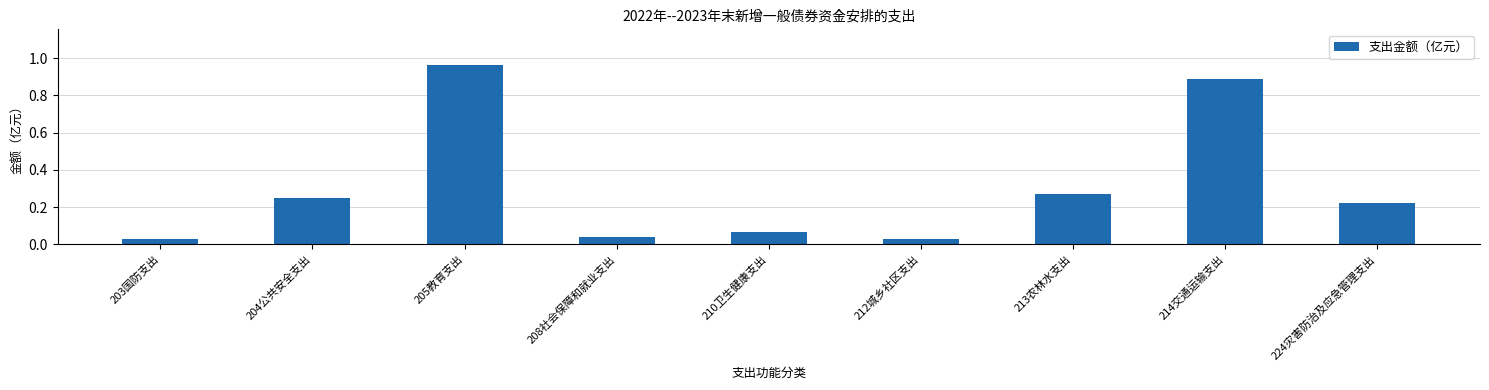

What is the label of the 3rd bar from the left?

205教育支出